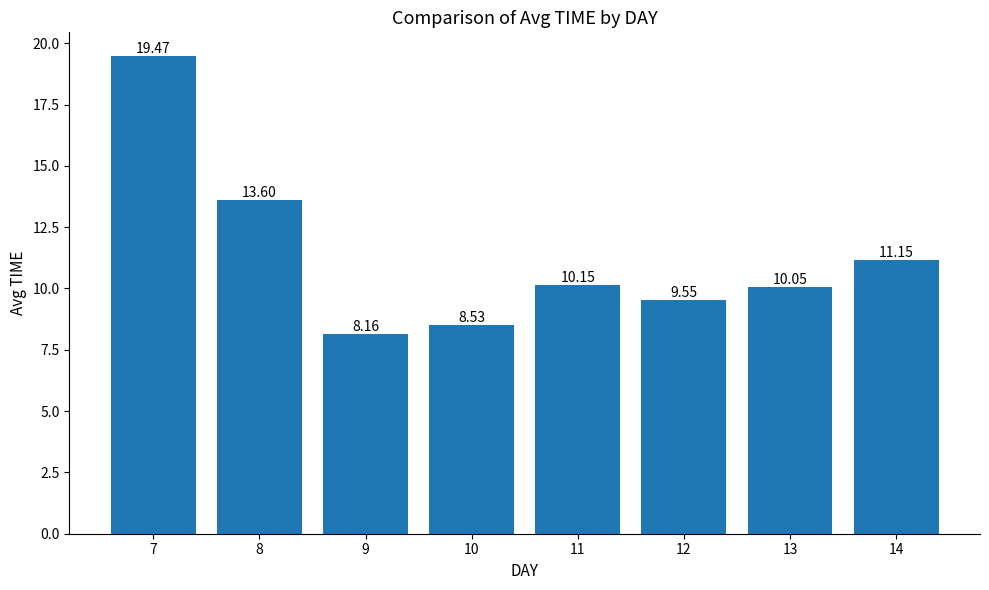

Which category has the highest value across all series?

7